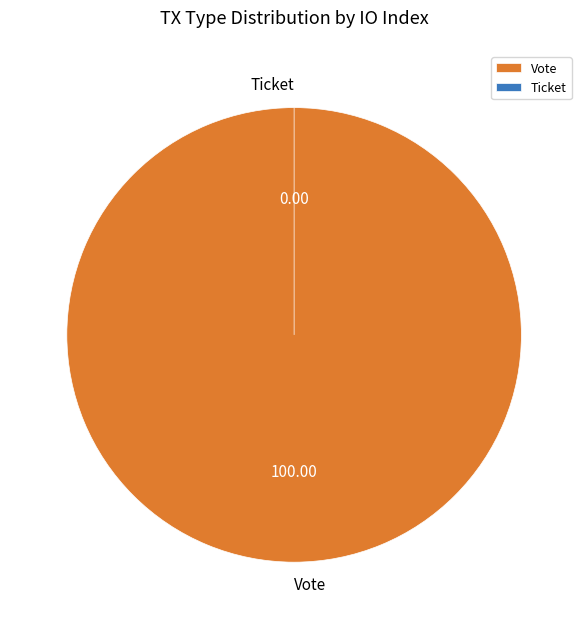

How many slices are in this pie chart?

2